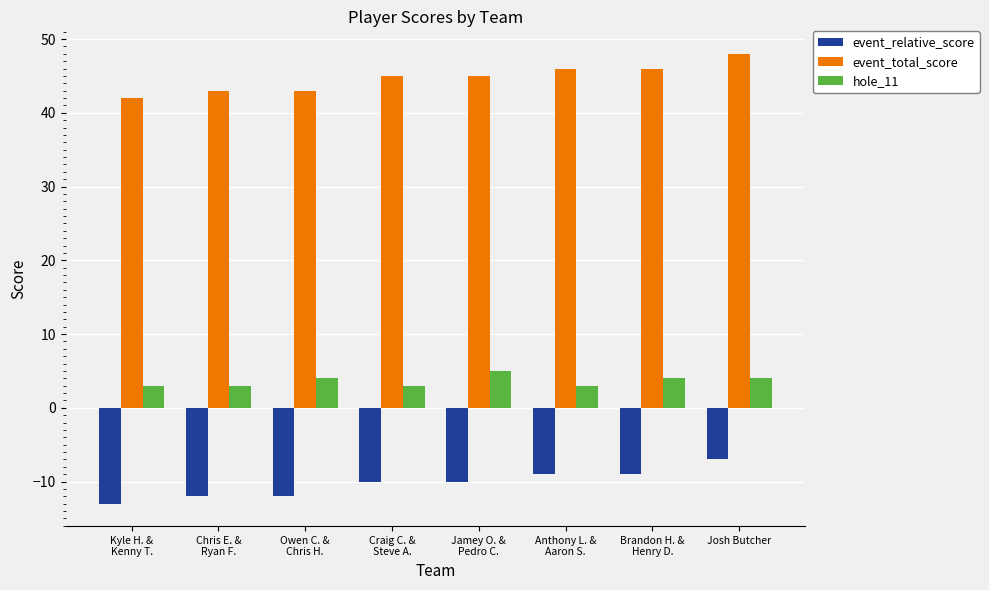

Read the event_total_score value at Josh Butcher.

48